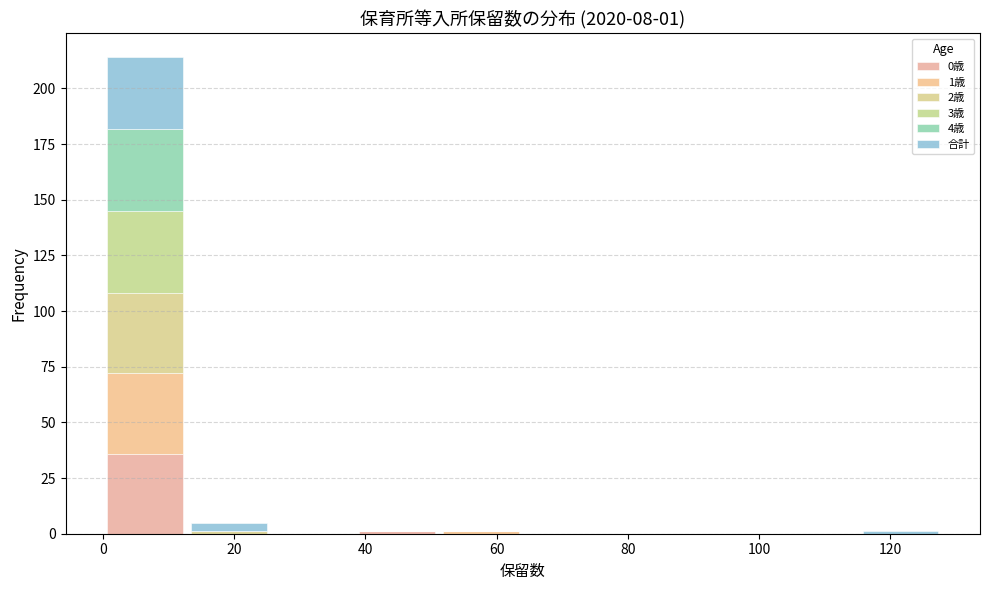

Which range on the x-axis has the tallest stacked bar (by total height)?

0.0 to 12.8